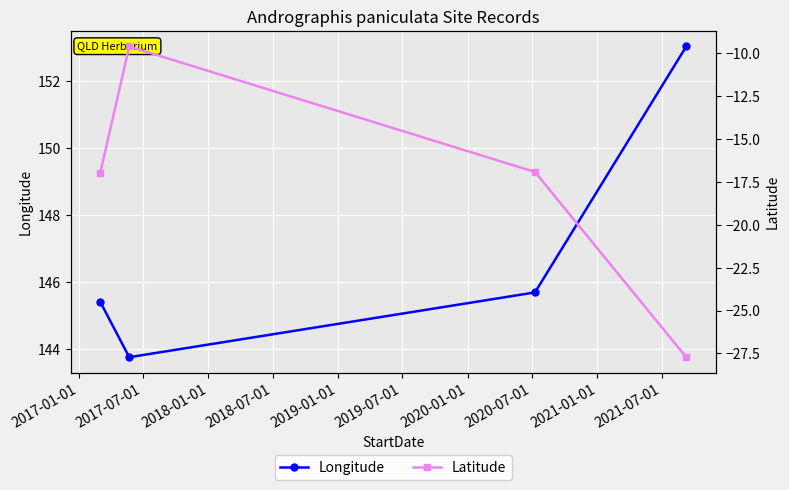

What is the highest value of the Longitude series?

153.0